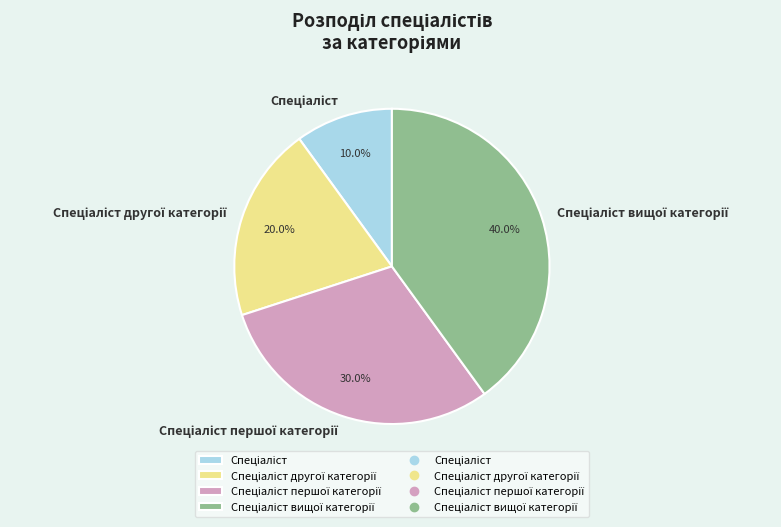

Is there a majority slice in this chart?

No